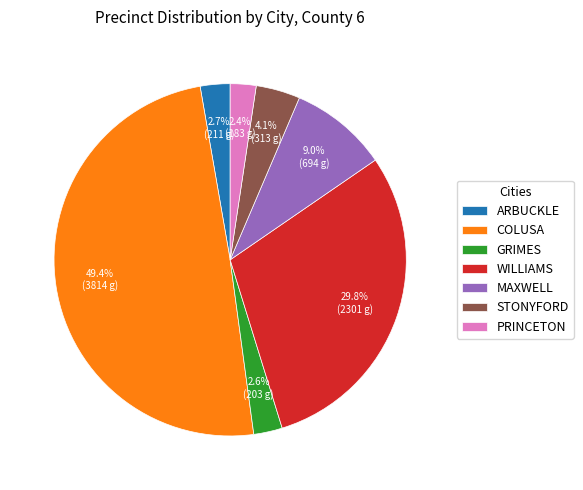

To the nearest percent, what is the combined percentage of WILLIAMS and STONYFORD?

34%